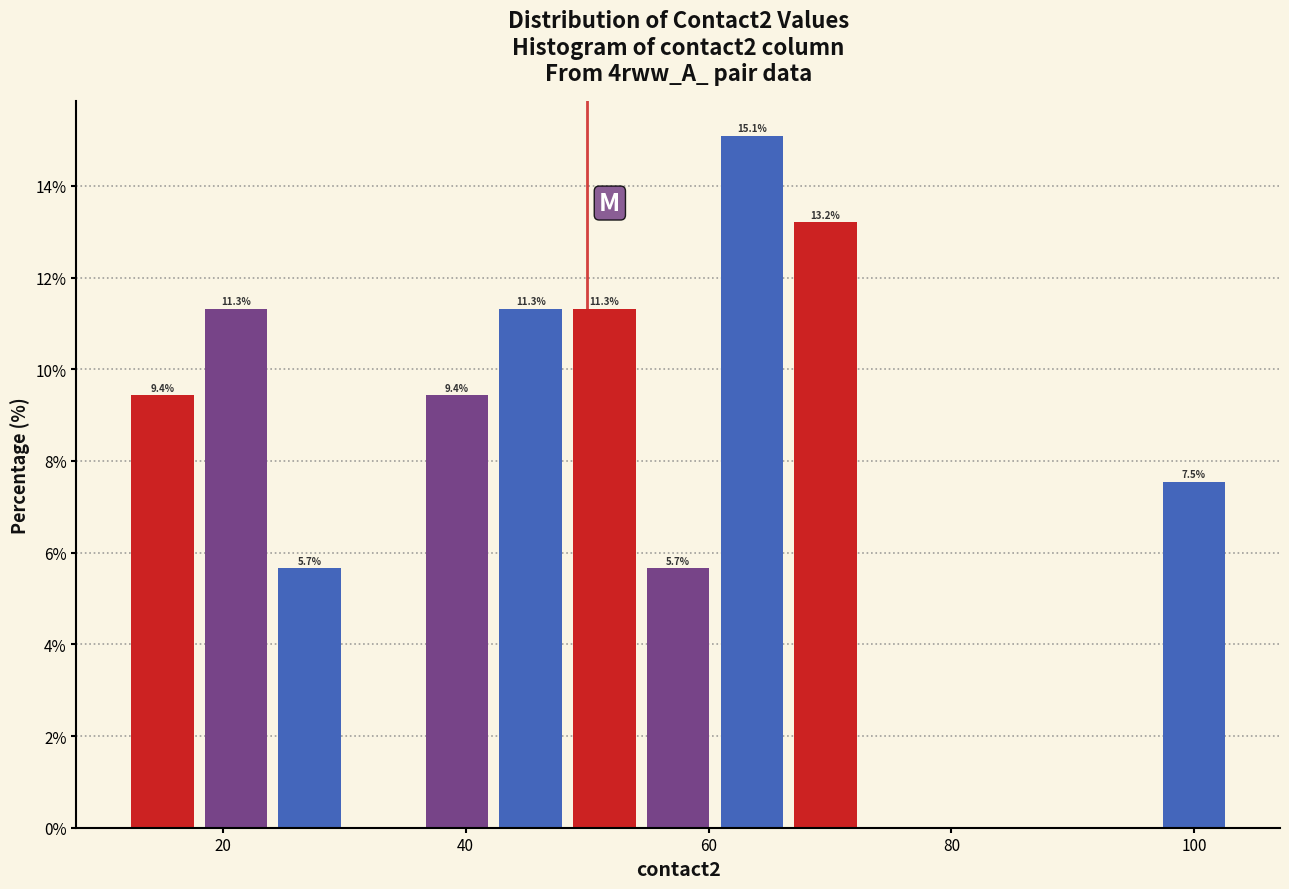

Read against the x-axis, roughly where is the centre of the tallest bar?

64